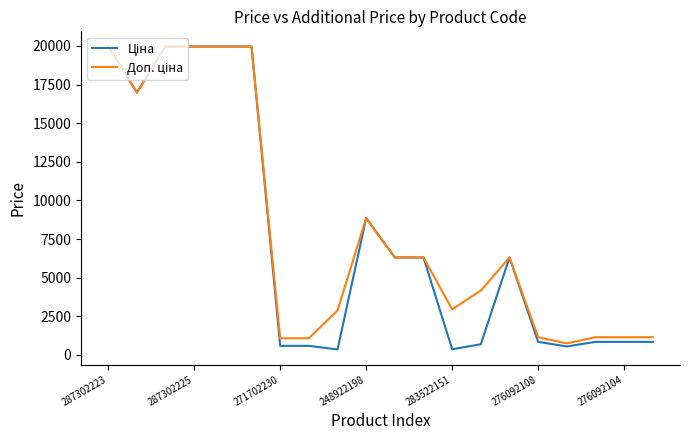

At how many categories does at least one series exceed 5866?

10